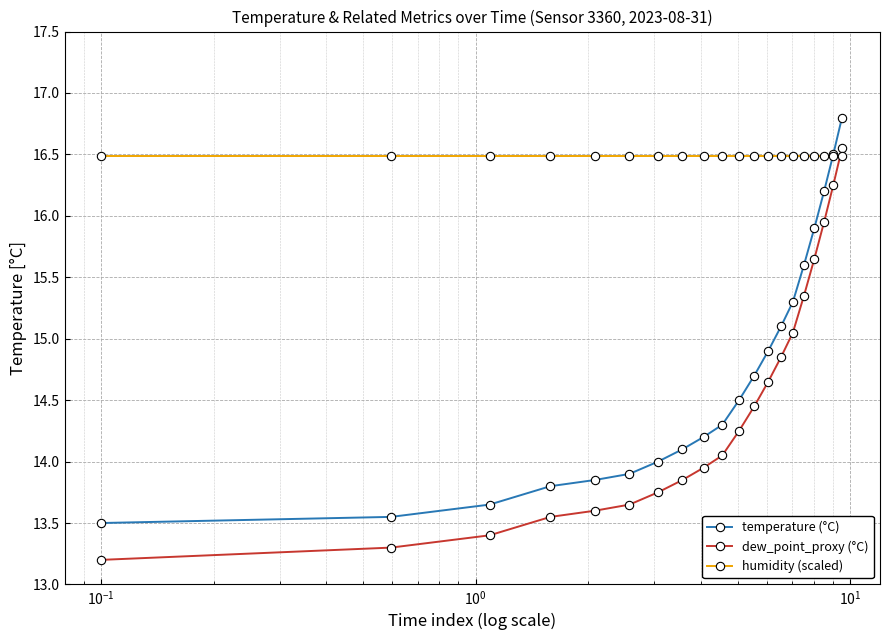

True or false: temperature (°C) and dew_point_proxy (°C) intersect in this chart.

False